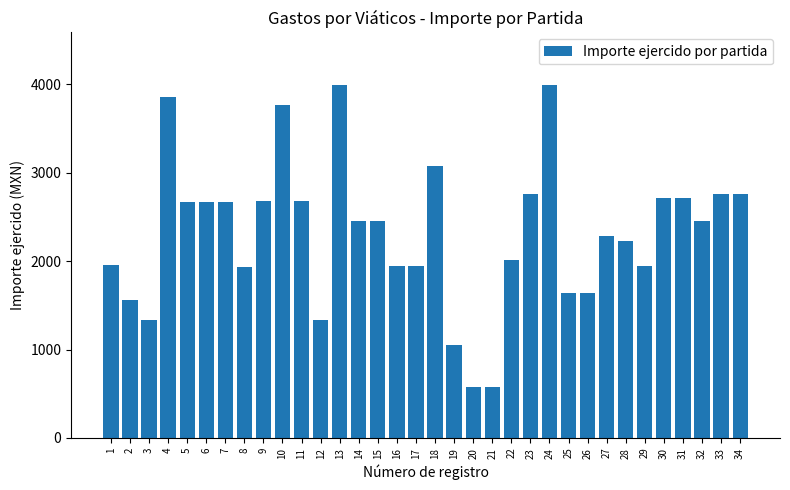

What is the difference between the values at 14 and 31?

255.7